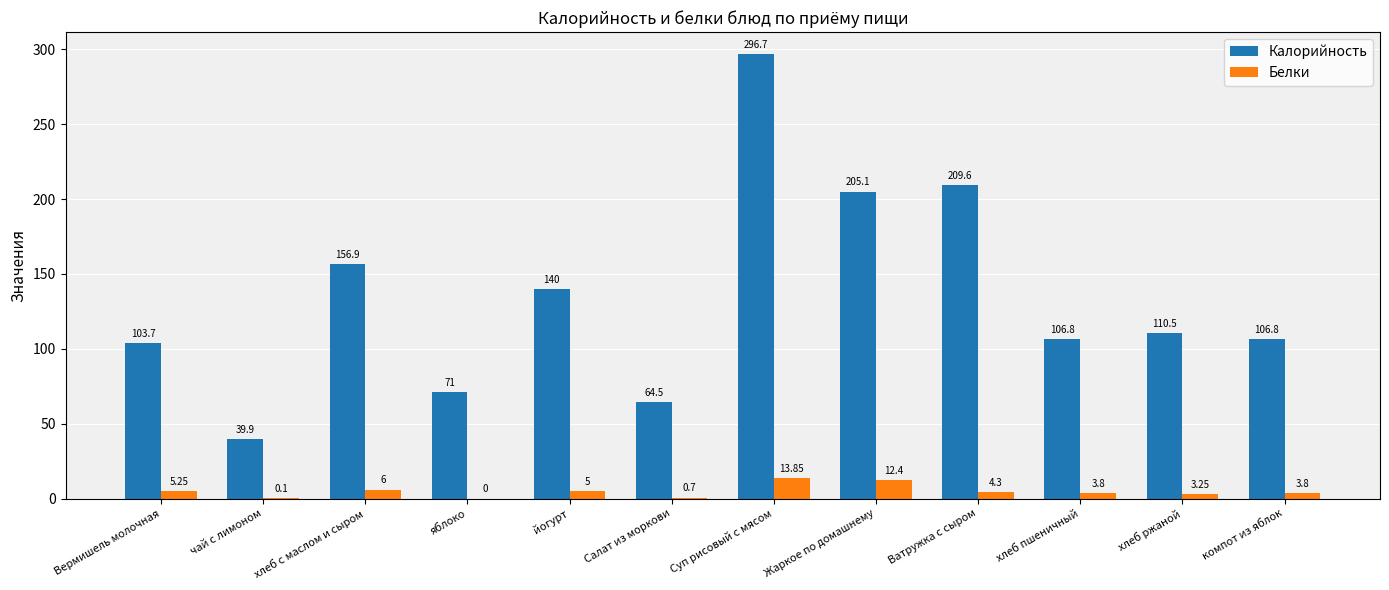

Between йогурт and хлеб ржаной, which series saw the biggest shift?

Калорийность